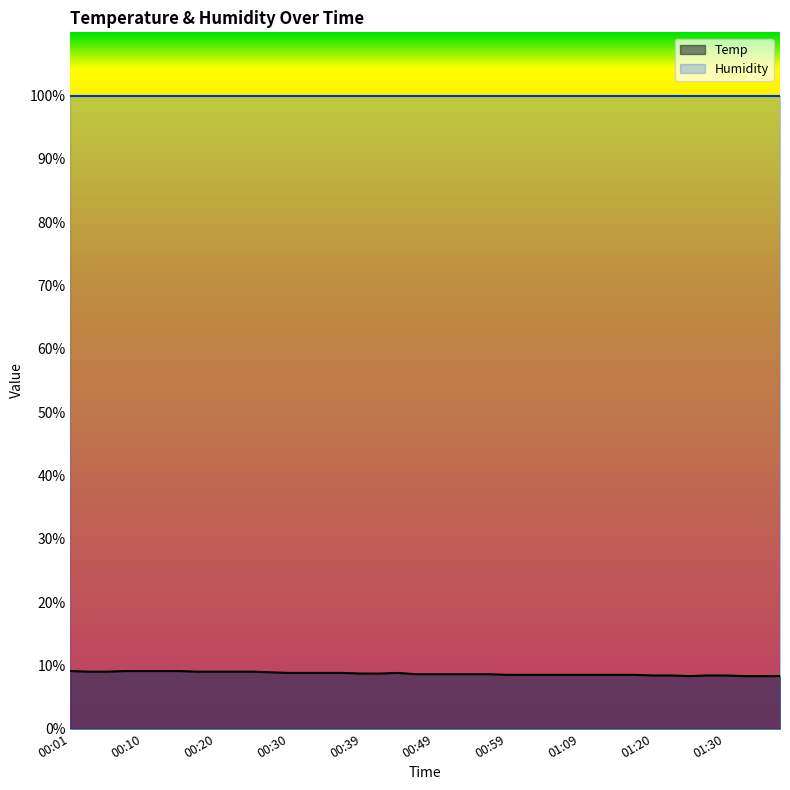

Where is the first local maximum?

00:44